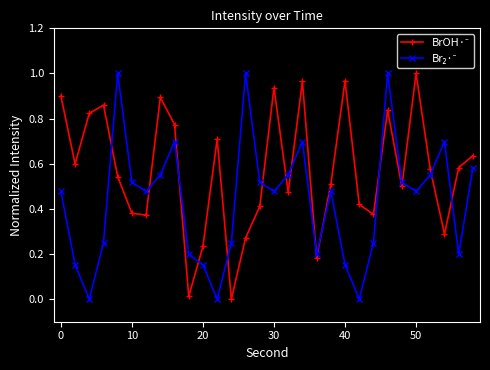

At how many categories does at least one series exceed 0?

30